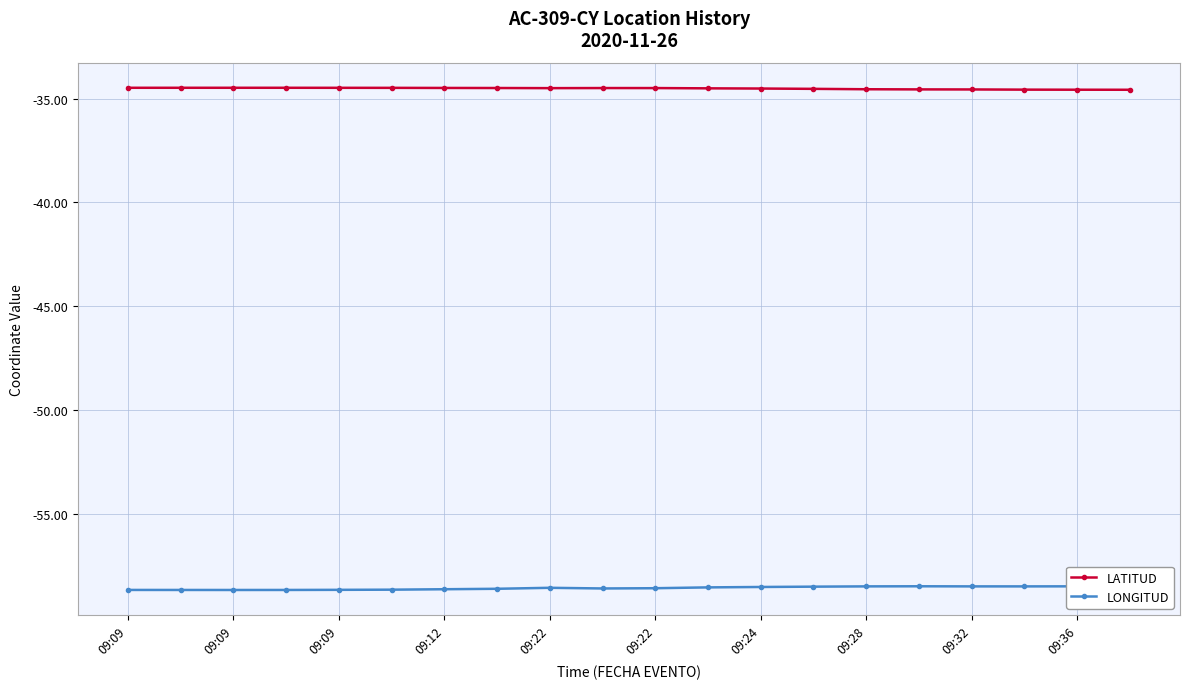

True or false: LATITUD has more than 0 points higher than both neighbors.

True